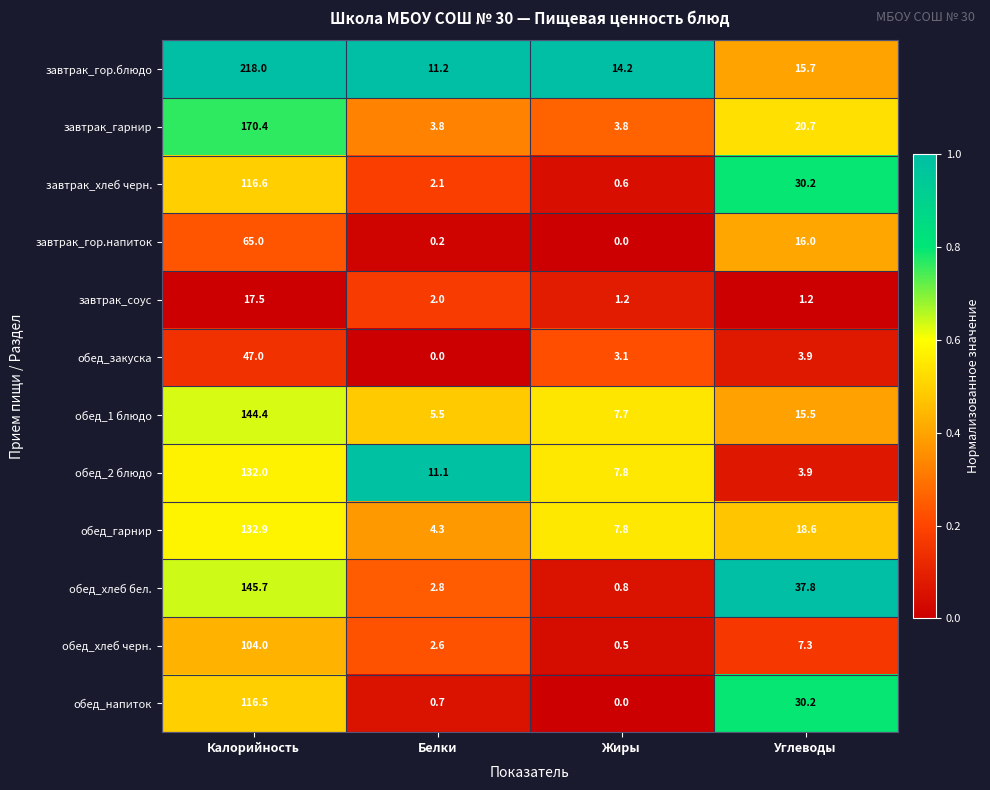

What is the difference between the maximum and minimum values in the завтрак_гор.напиток series?

65.0